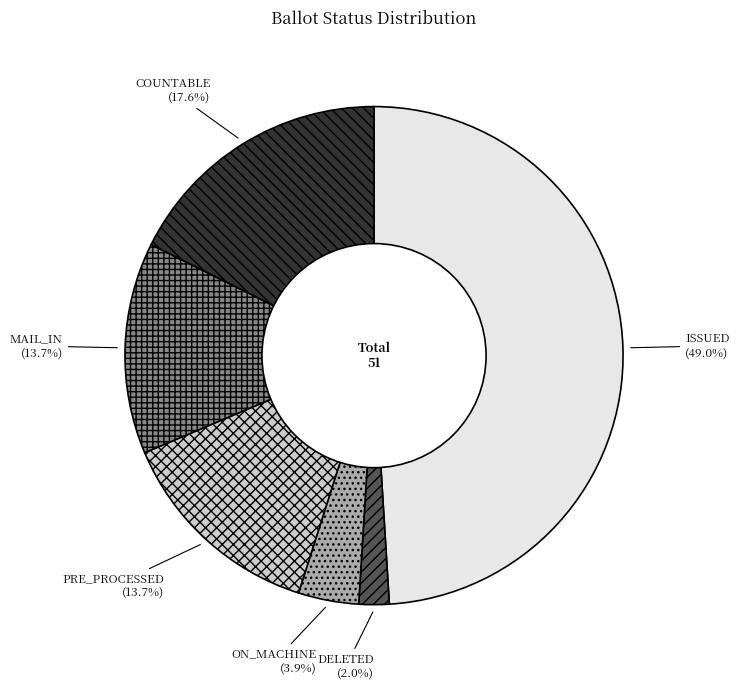

What is the ratio of the value at ON_MACHINE to the value at MAIL_IN?

0.3